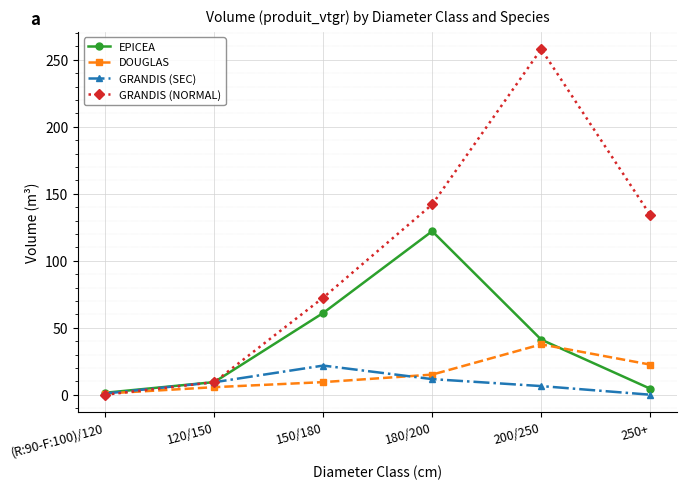

Rank the series by their maximum value, from highest to lowest.

GRANDIS (NORMAL), EPICEA, DOUGLAS, GRANDIS (SEC)